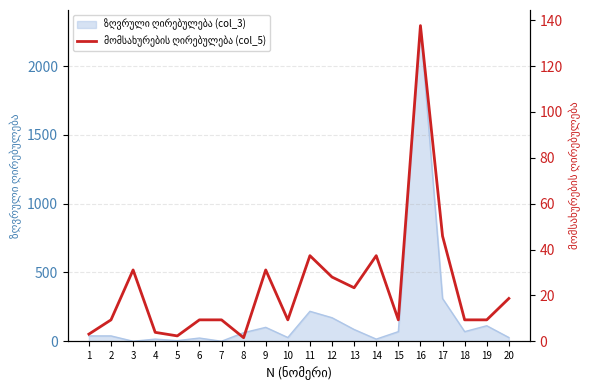

Where is the data nearest to the value 69?

17